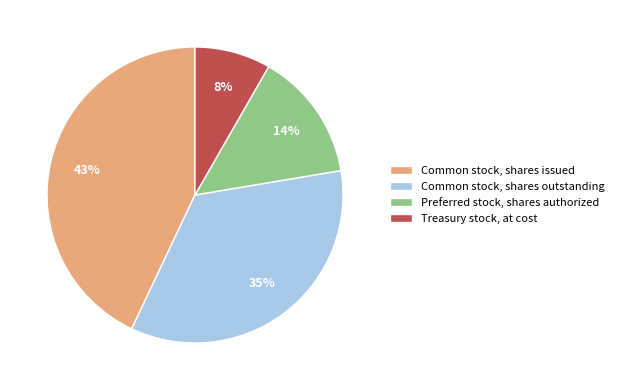

What is the ratio of the value at Common stock, shares issued to the value at Preferred stock, shares authorized?

3.1